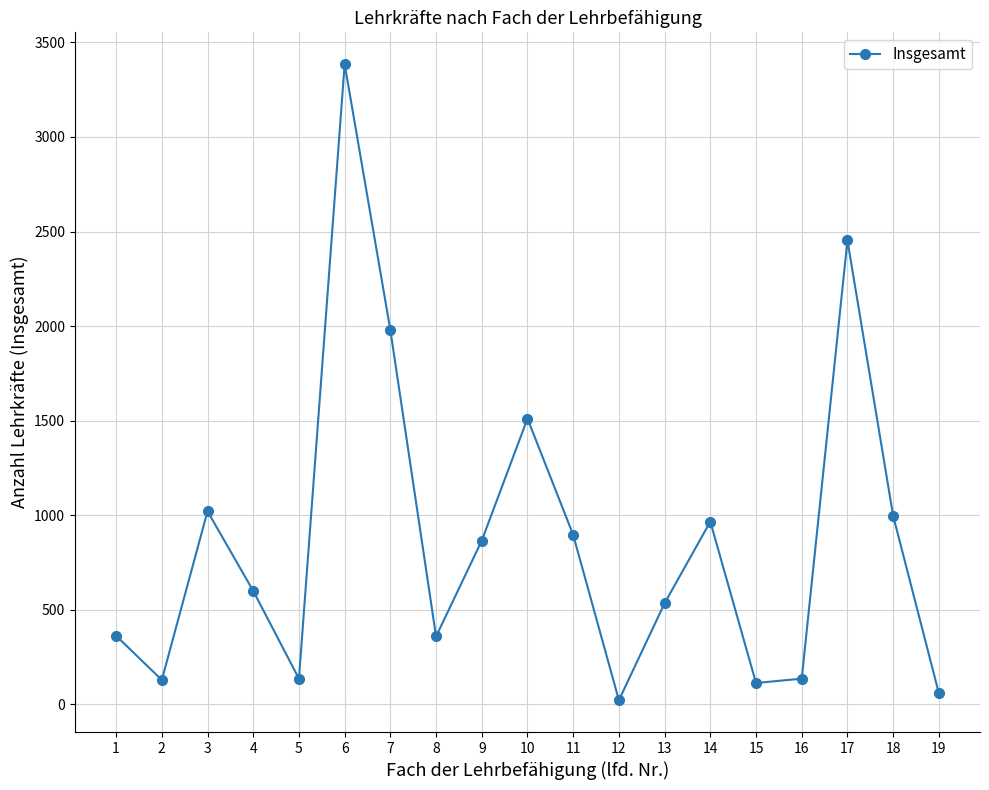

How many values are below 600?

9